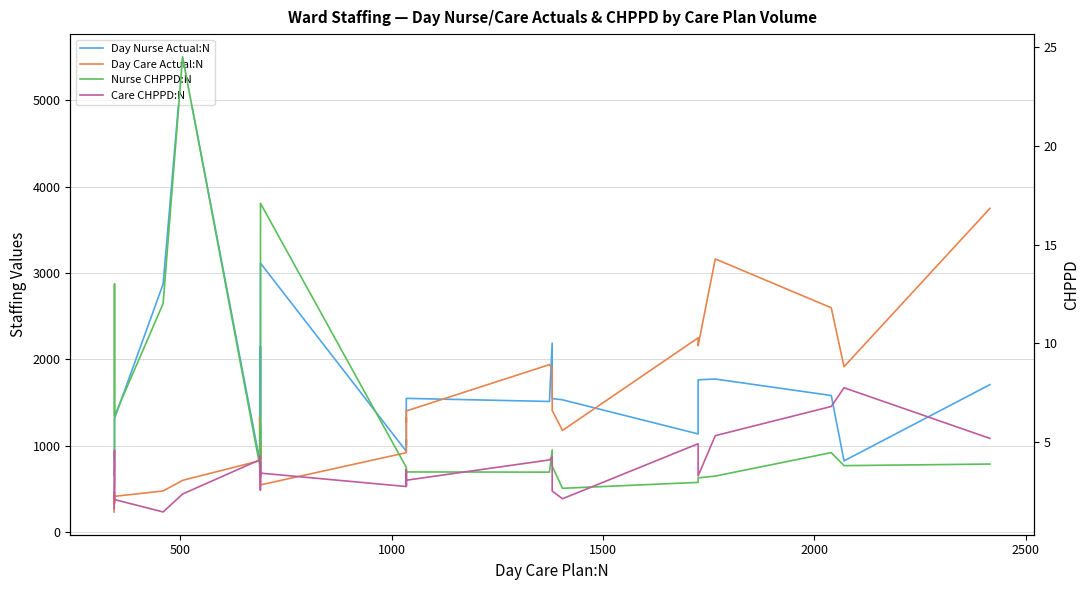

Does the chart have visible grid lines?

Yes